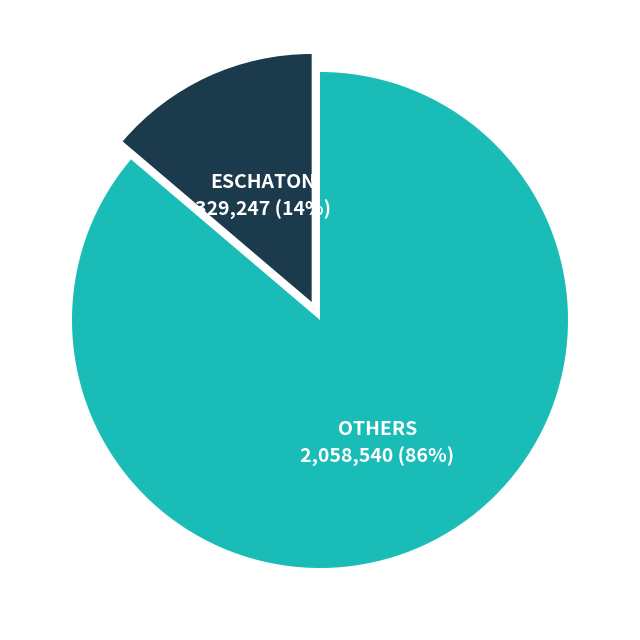

To the nearest percent, what is the difference between the largest and smallest slice percentages?

72%